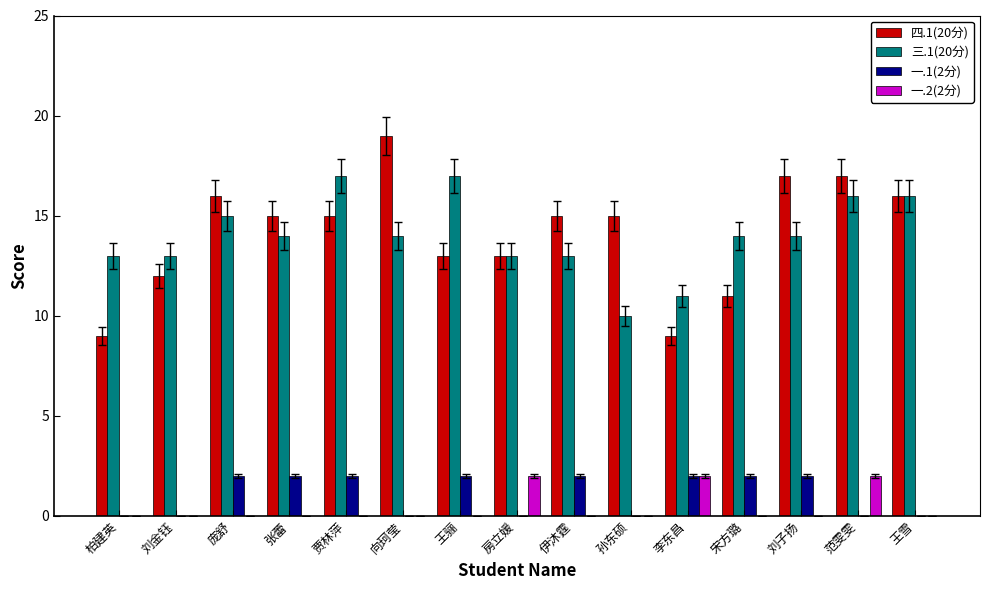

What is the total value across all series at 王雪?

32